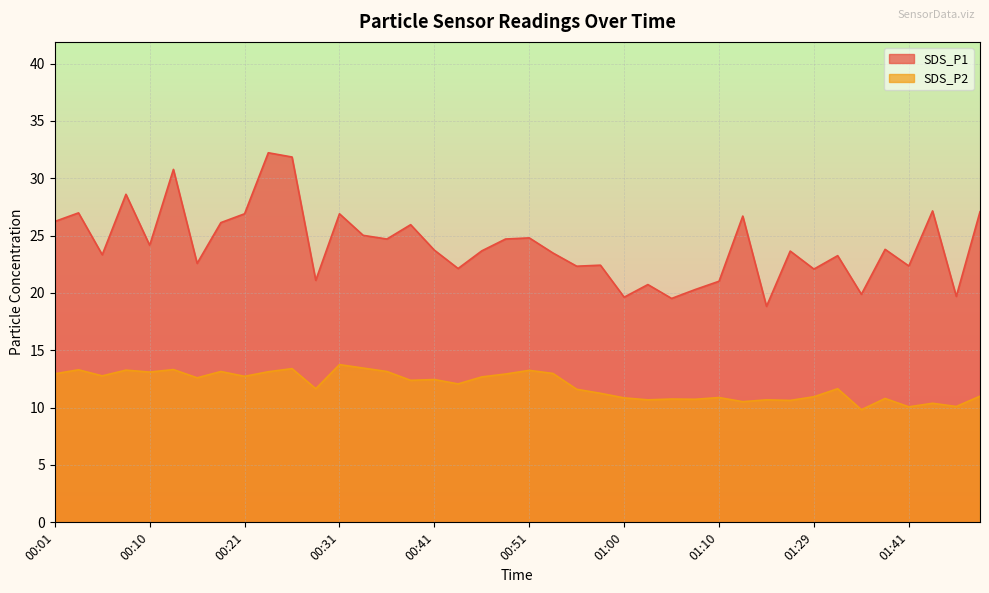

What is the difference between the maximum and second lowest values in the SDS_P2 series?

3.7